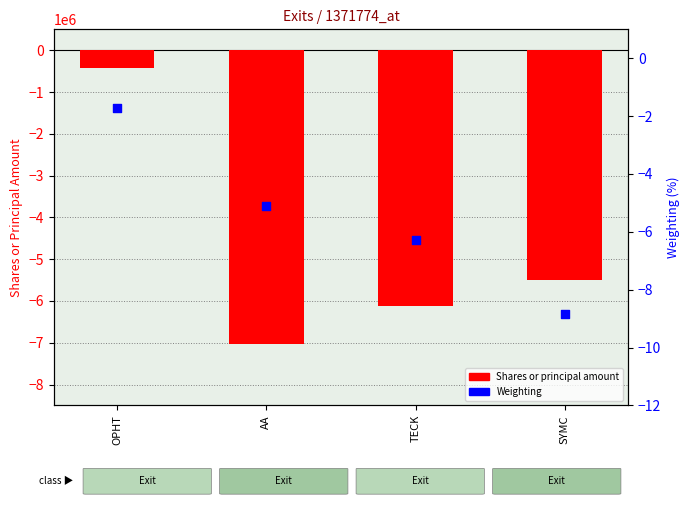

At which category is the sum across all series the highest?

OPHT